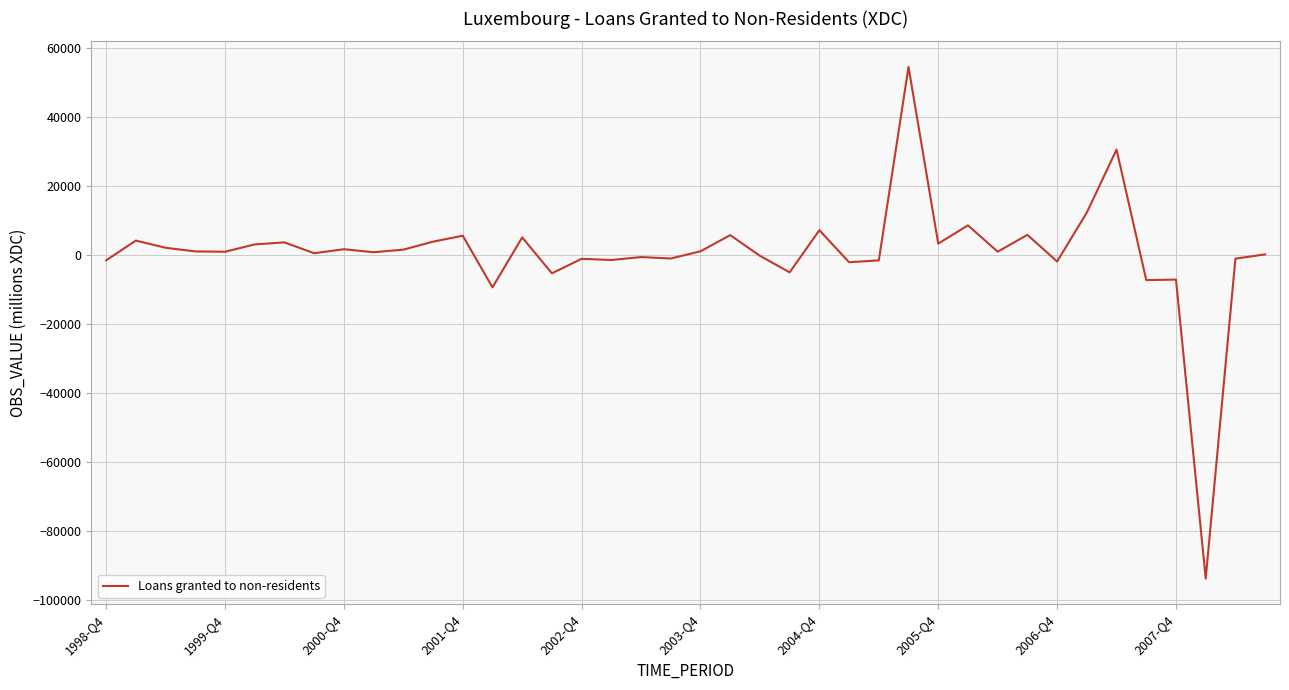

What is the minimum value shown in the chart?

-93893.9